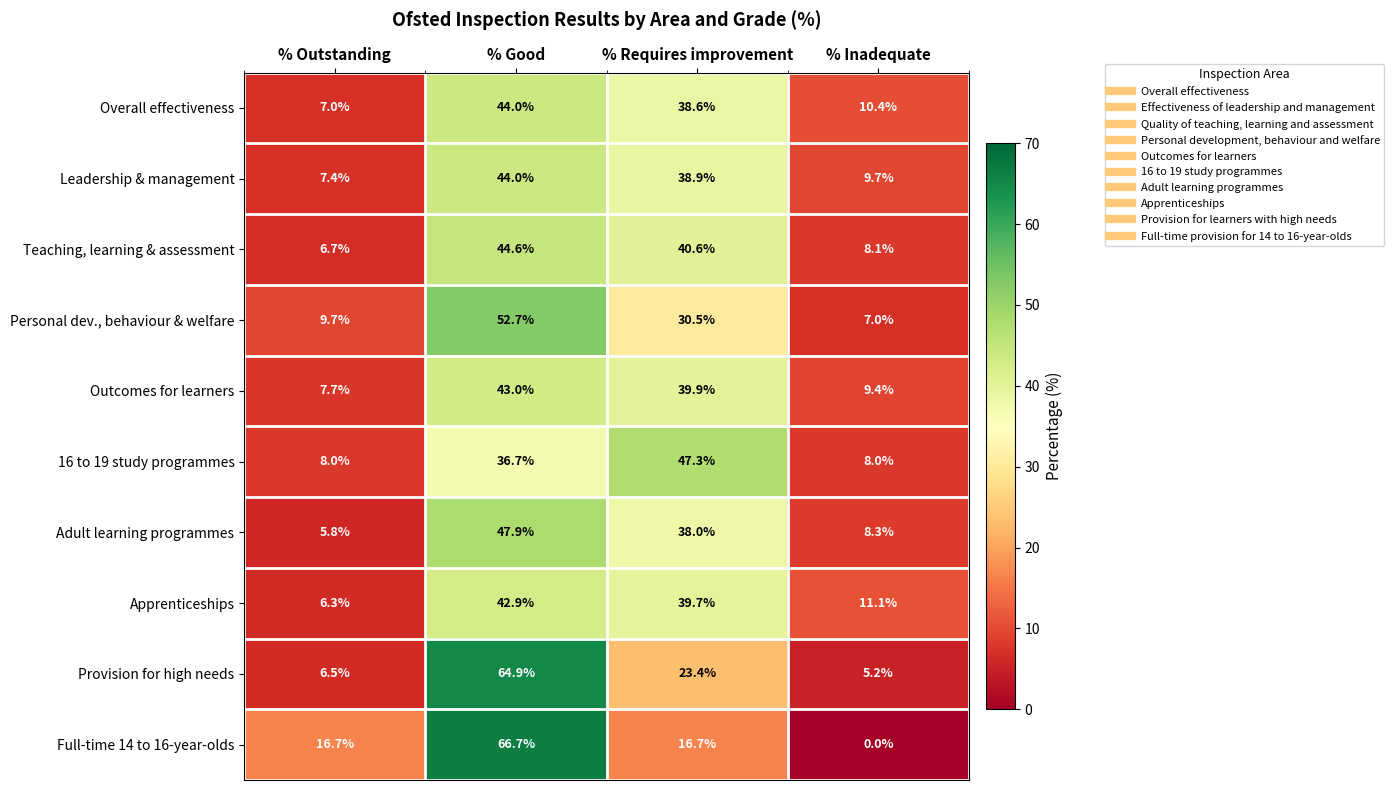

How many values in the Outcomes for learners series exceed 39?

2